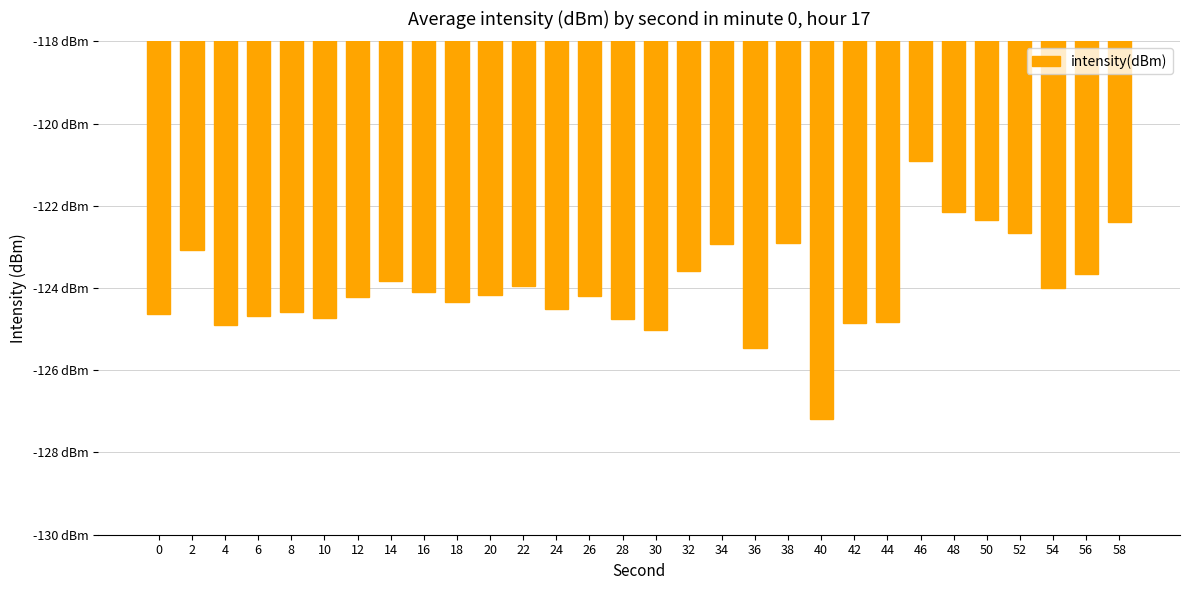

What is the average value?

-124.0